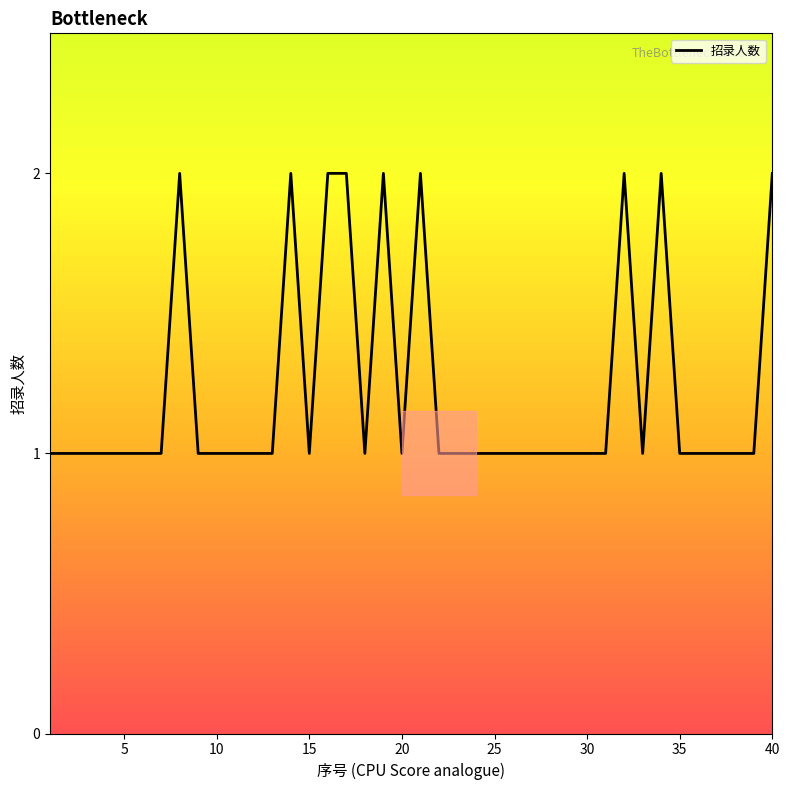

Count the number of data series in this chart.

1